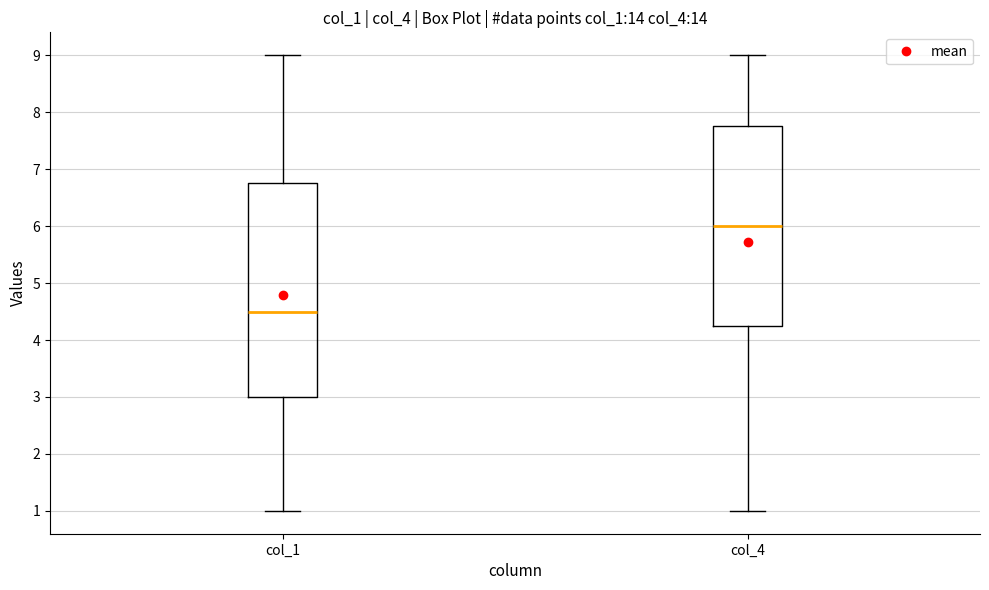

Which box is the tallest, from its lower edge to its upper edge?

col_1